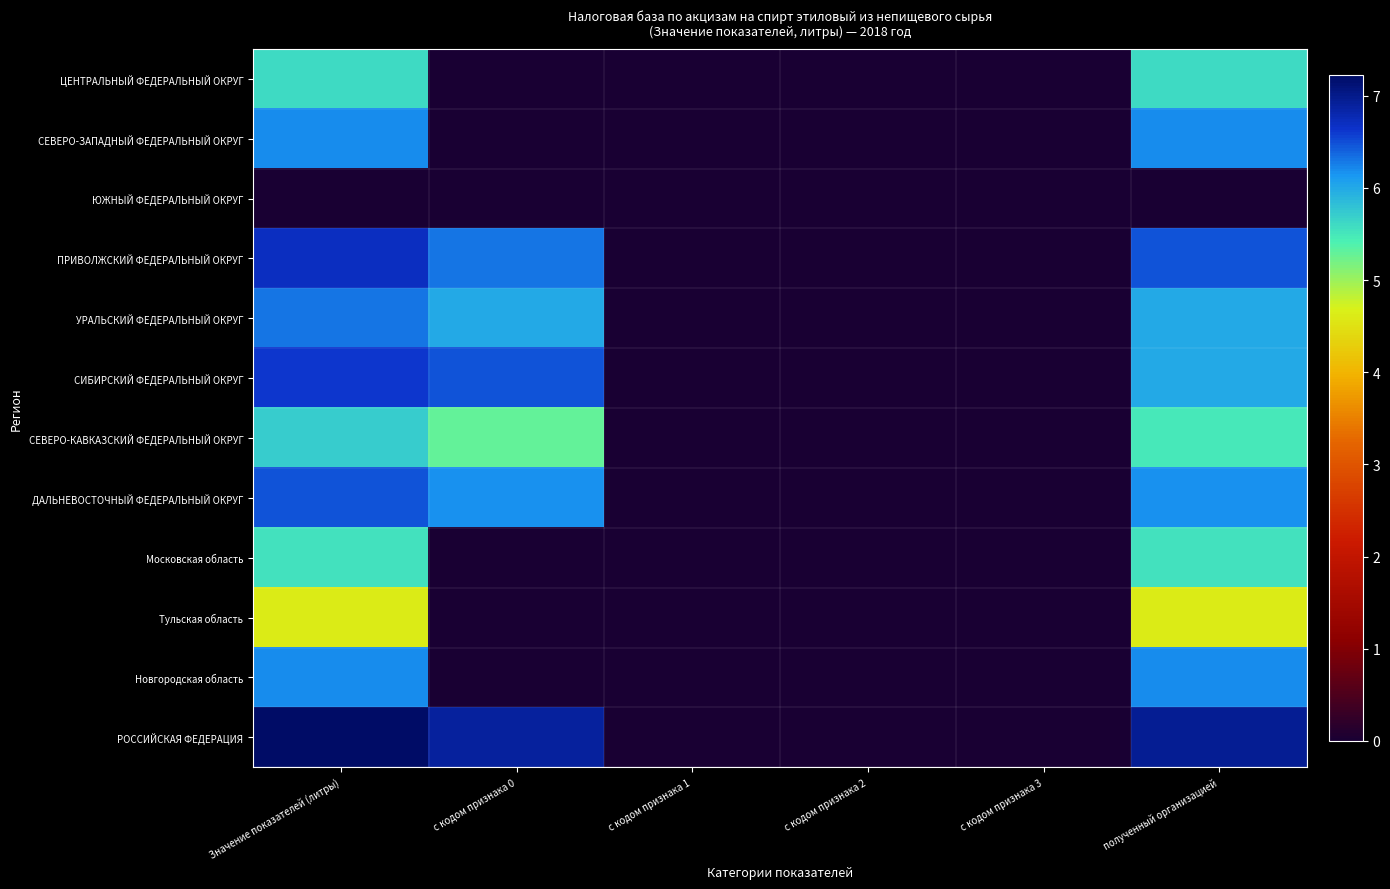

How many distinct data groups are displayed?

12